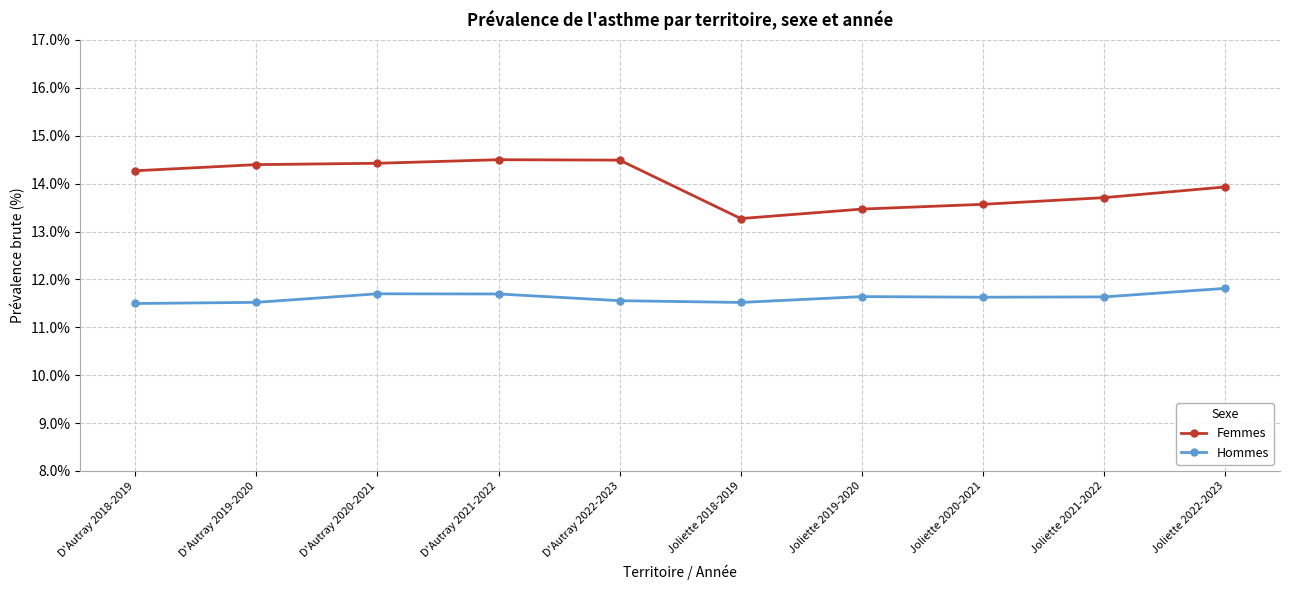

Between D'Autray 2019-2020 and Joliette 2018-2019, which series saw the biggest shift?

Femmes